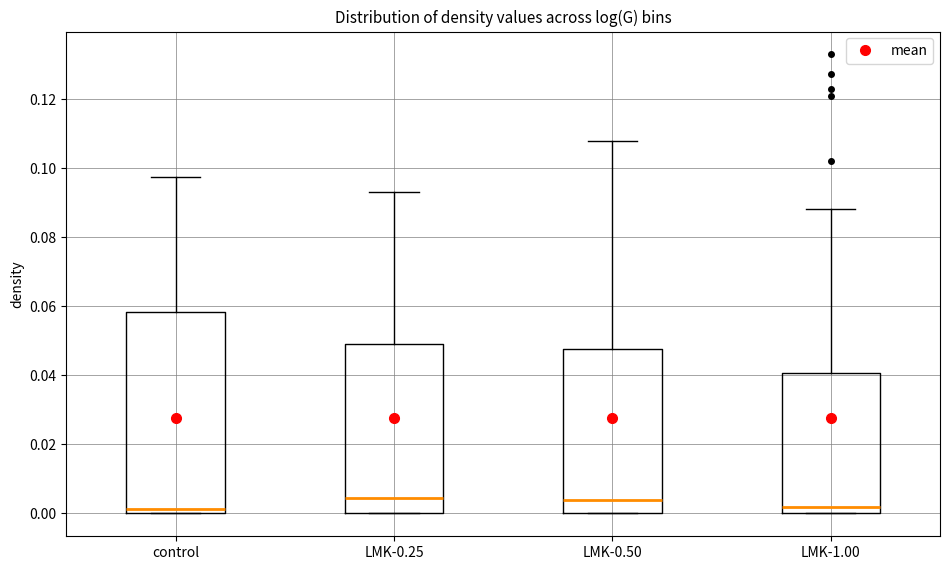

Comparing the boxes themselves (not the whiskers), which one is the tallest?

control